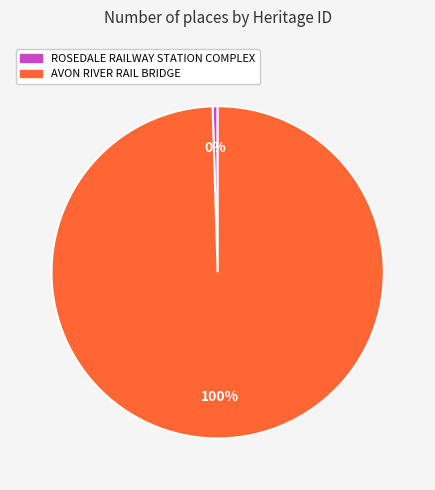

Does AVON RIVER RAIL BRIDGE account for over 50% of the chart?

Yes